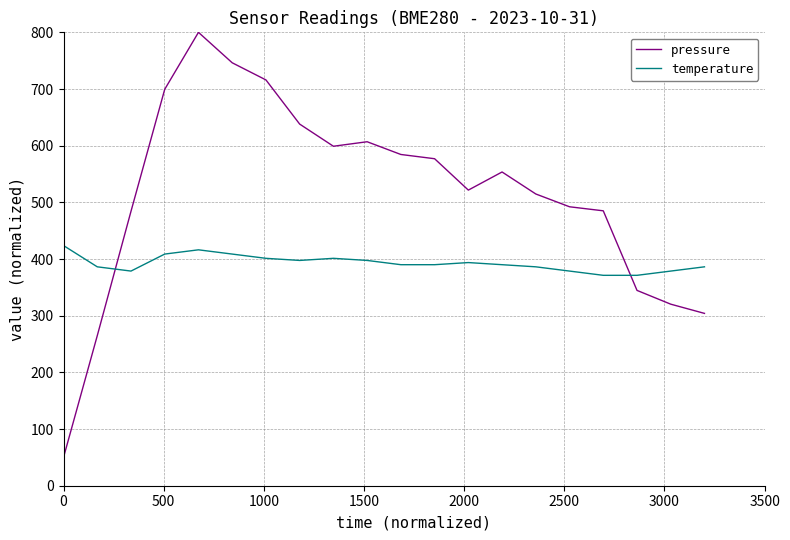

Which series has the widest spread of values?

pressure